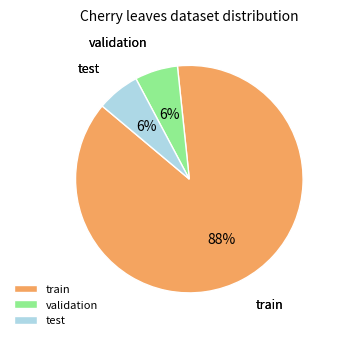

How many slices are in this pie chart?

3